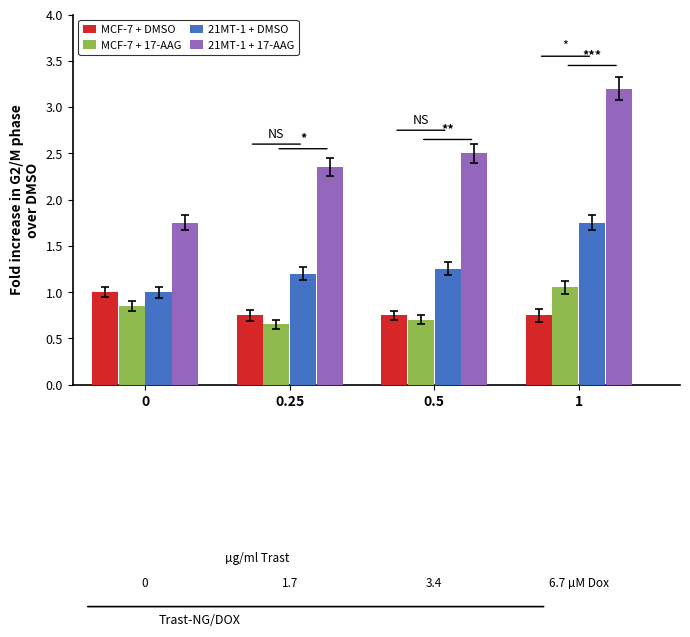

What is the maximum value shown in the chart?

3.2